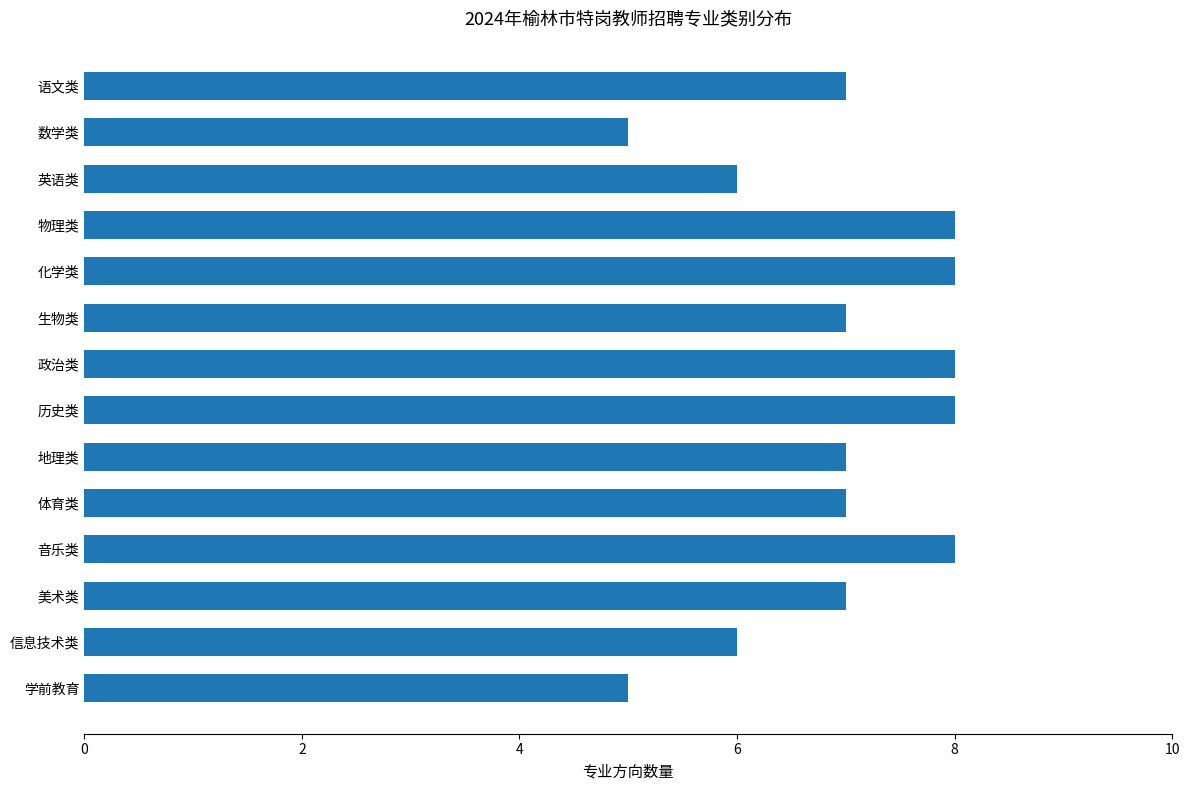

The value at 信息技术类 is 6. True or false?

True